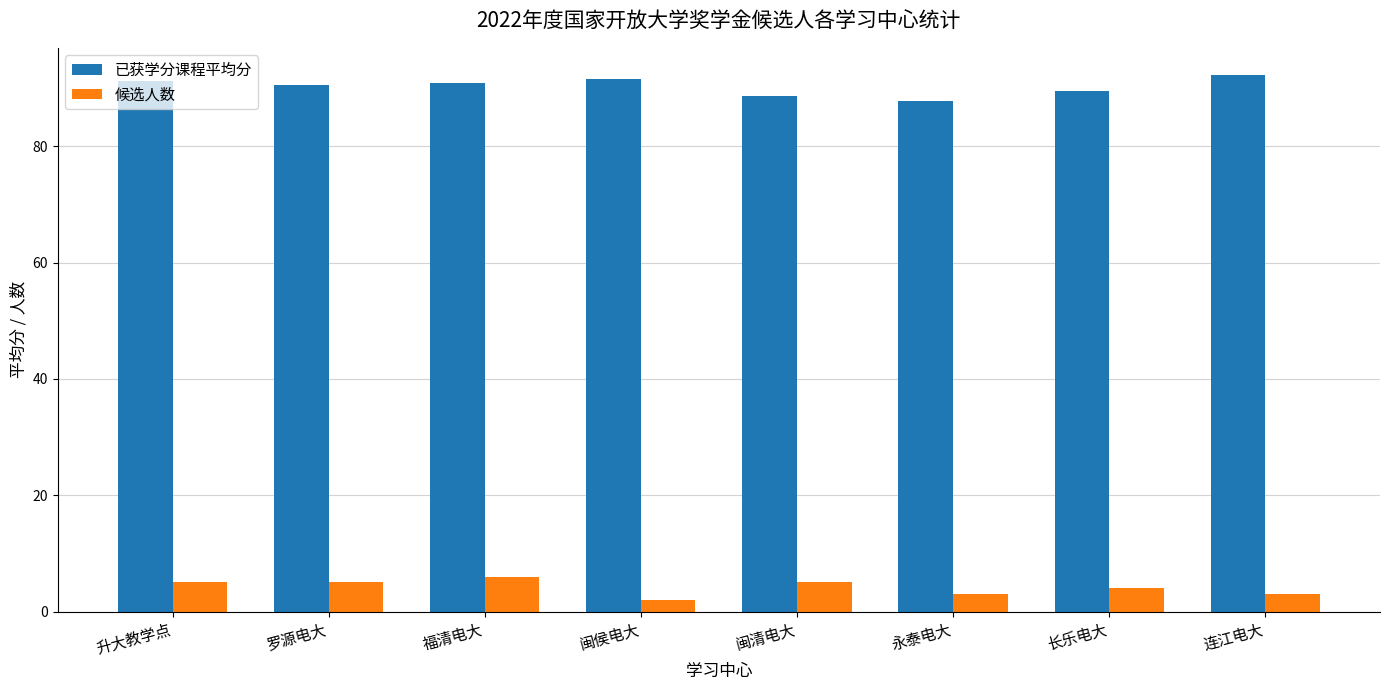

What is the approximate value of 候选人数 at 闽清电大?

5.0